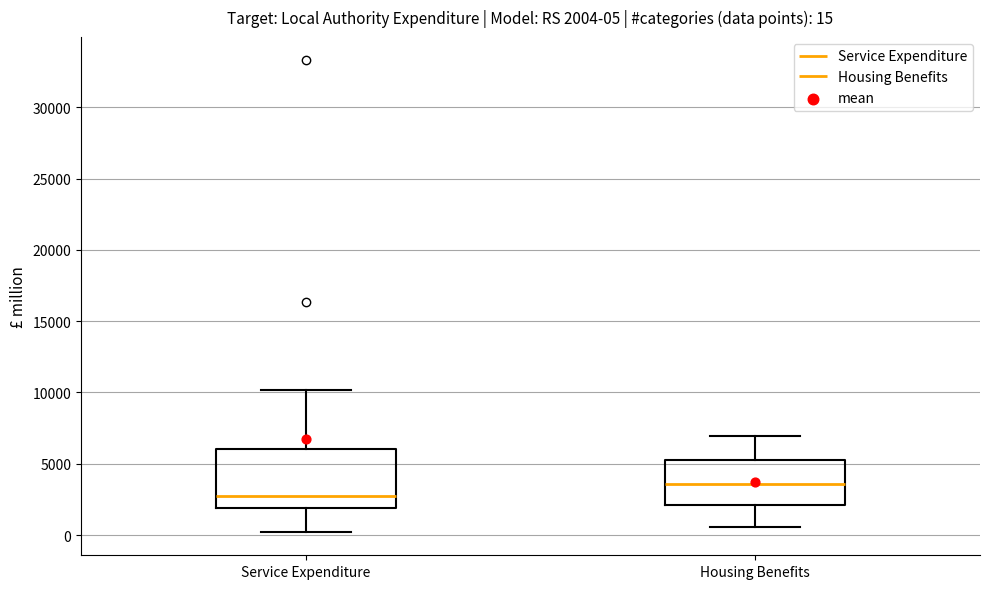

Which box is the tallest, from its lower edge to its upper edge?

Service Expenditure